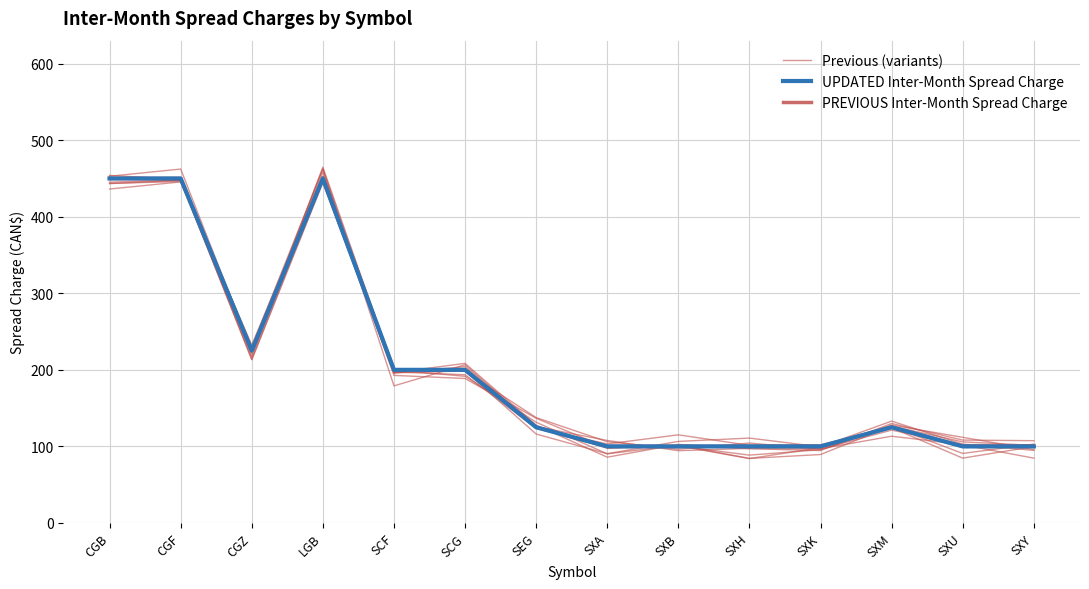

Which category has the lowest value in the UPDATED Inter-Month Spread Charge series?

SXA